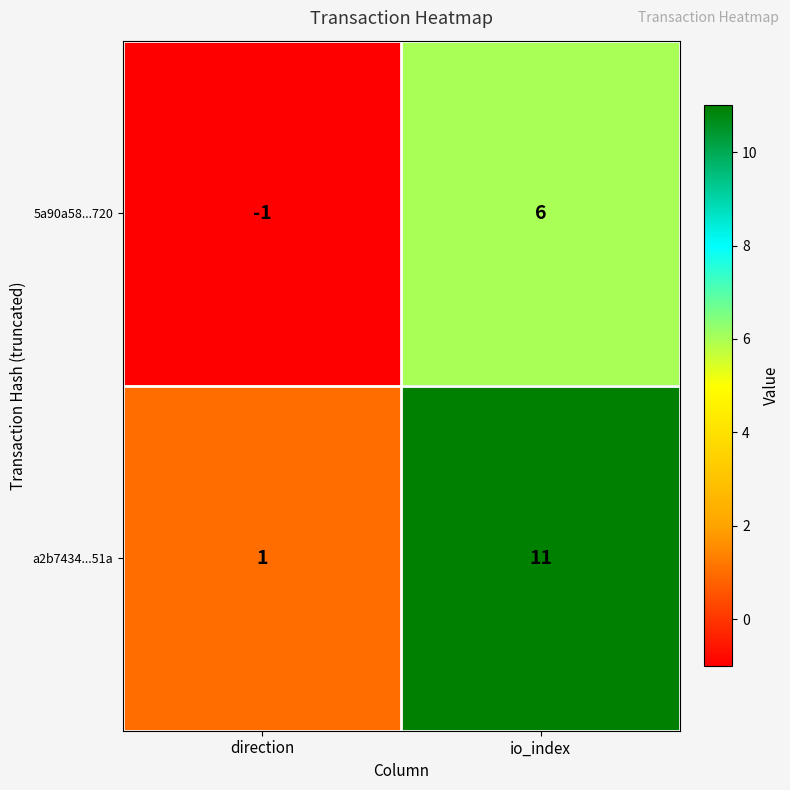

The 5a90a58...720 series shows 6 at io_index. True or false?

True